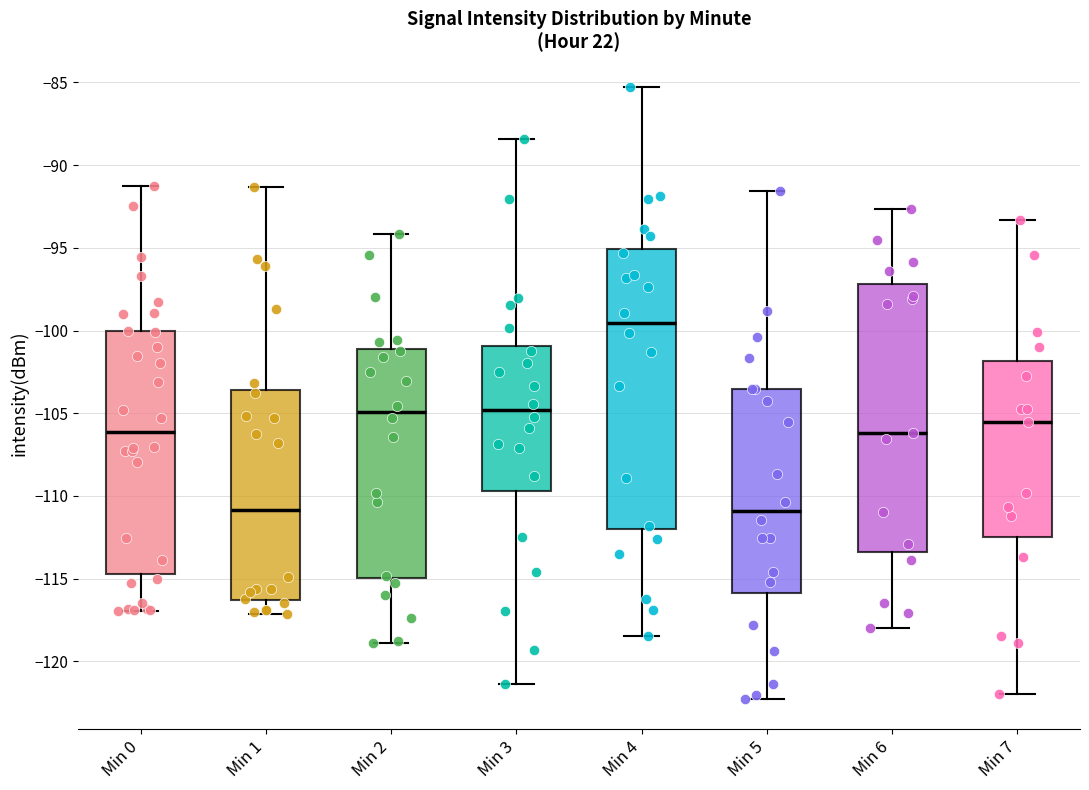

Where does the median line of the box for Min 3 sit on the y-axis? The values are not printed on the chart, so give them approximately, as read against the axis.

-105.0